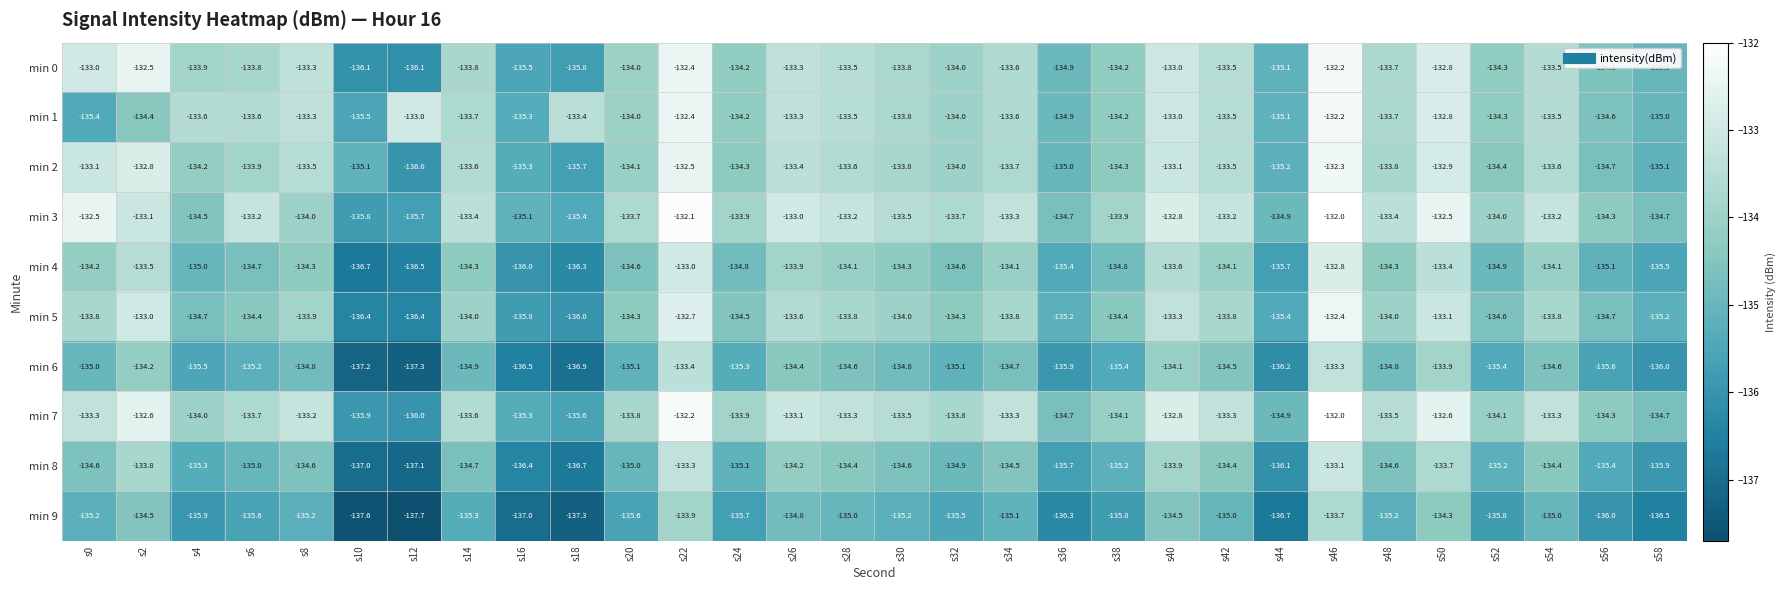

What value does the min 4 series have at s42?

-134.1